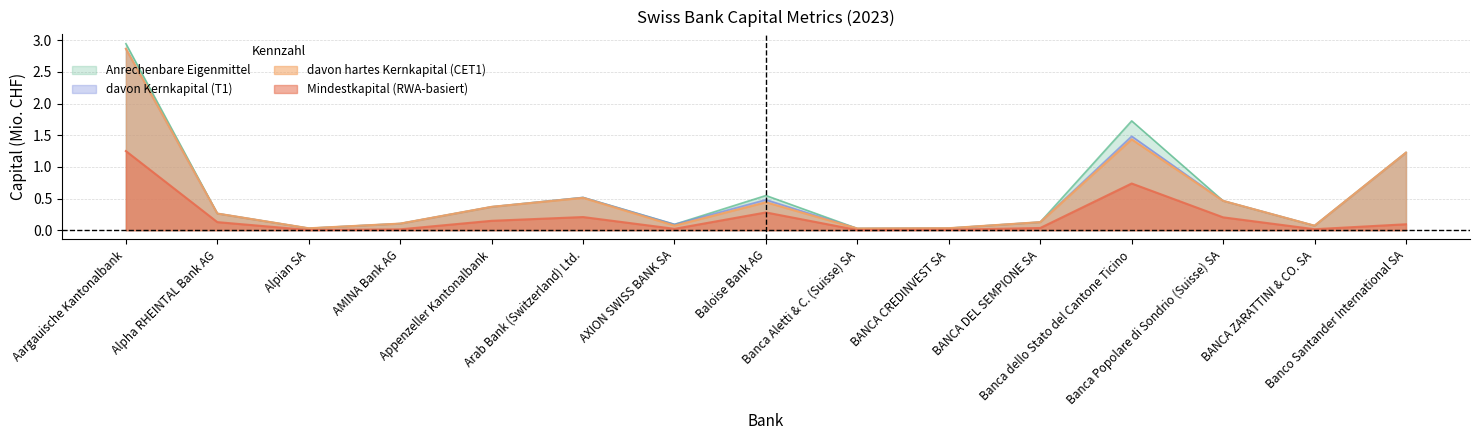

True or false: Anrechenbare Eigenmittel and davon Kernkapital (T1) intersect in this chart.

False